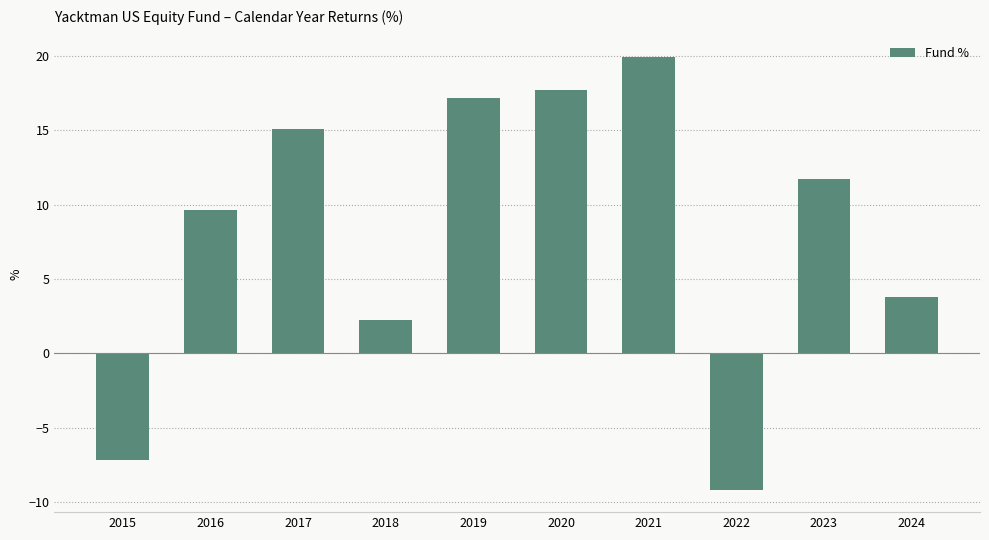

List the labels in order of value, largest first.

2021, 2020, 2019, 2017, 2023, 2016, 2024, 2018, 2015, 2022